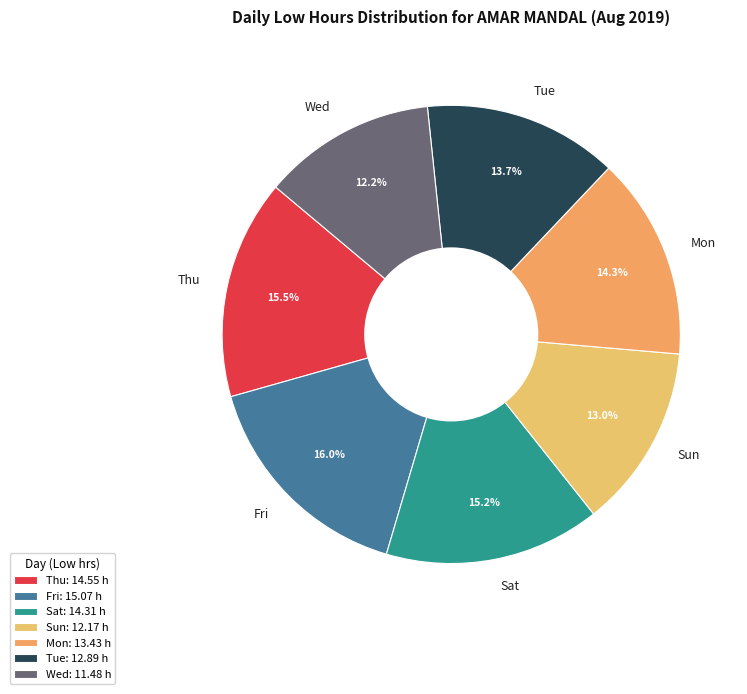

The Wed slice represents 12% of the pie. True or false?

True